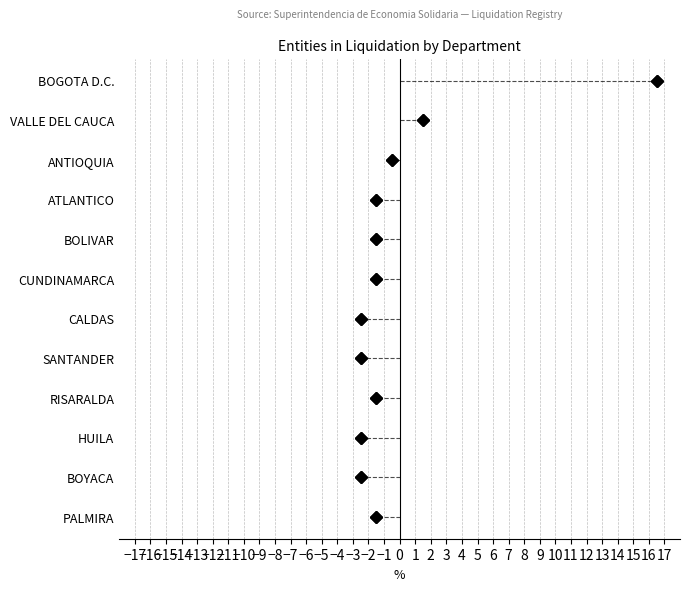

What is the change in value from −13 to −11?

+2